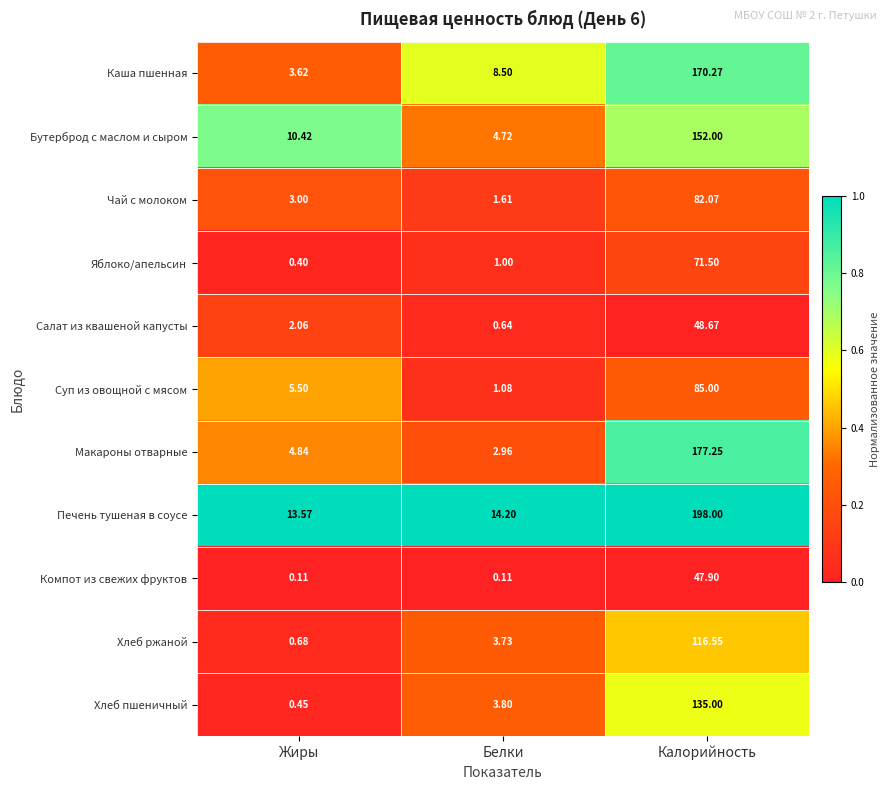

Rank the series by their maximum value, from highest to lowest.

Печень тушеная в соусе, Макароны отварные, Каша пшенная, Бутерброд с маслом и сыром, Хлеб пшеничный, Хлеб ржаной, Суп из овощной с мясом, Чай с молоком, Яблоко/апельсин, Салат из квашеной капусты, Компот из свежих фруктов